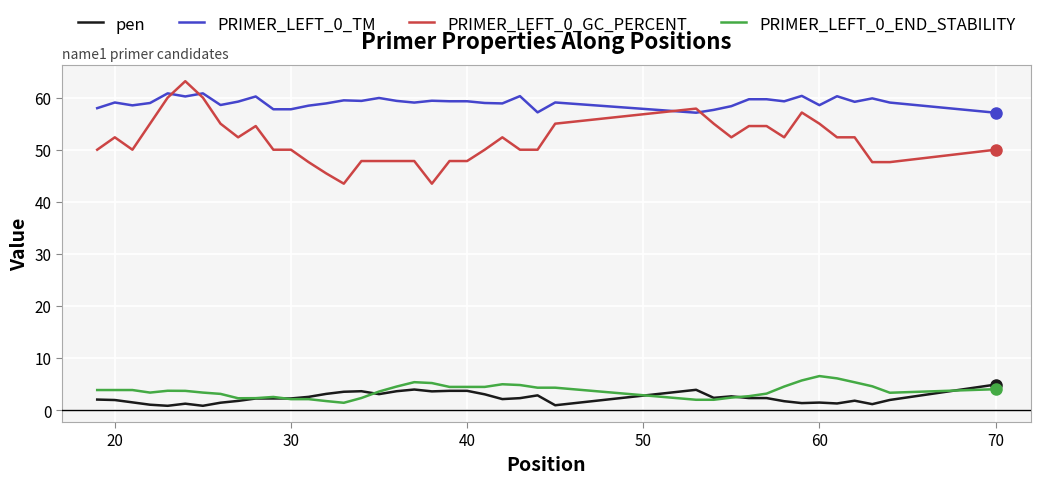

Which series has the widest spread of values?

PRIMER_LEFT_0_GC_PERCENT